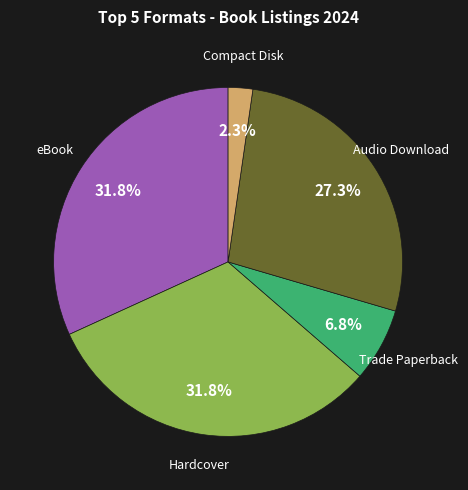

Count the number of slices in the pie.

5